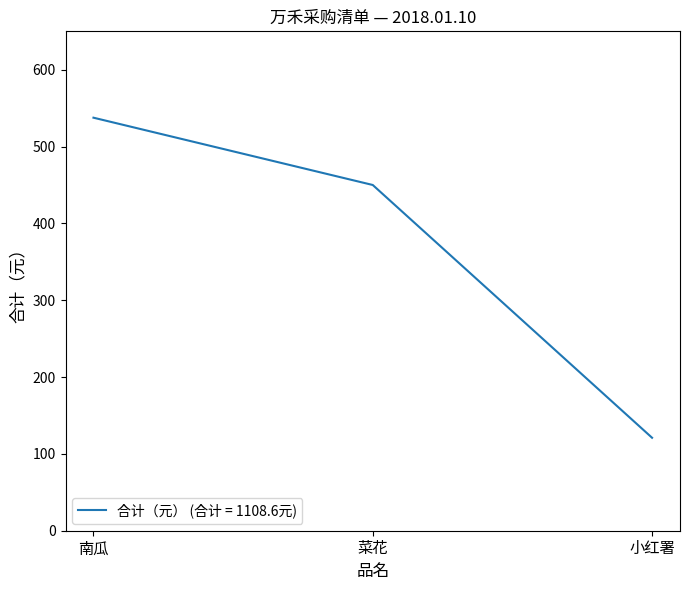

At which label does the data first exceed 450?

南瓜